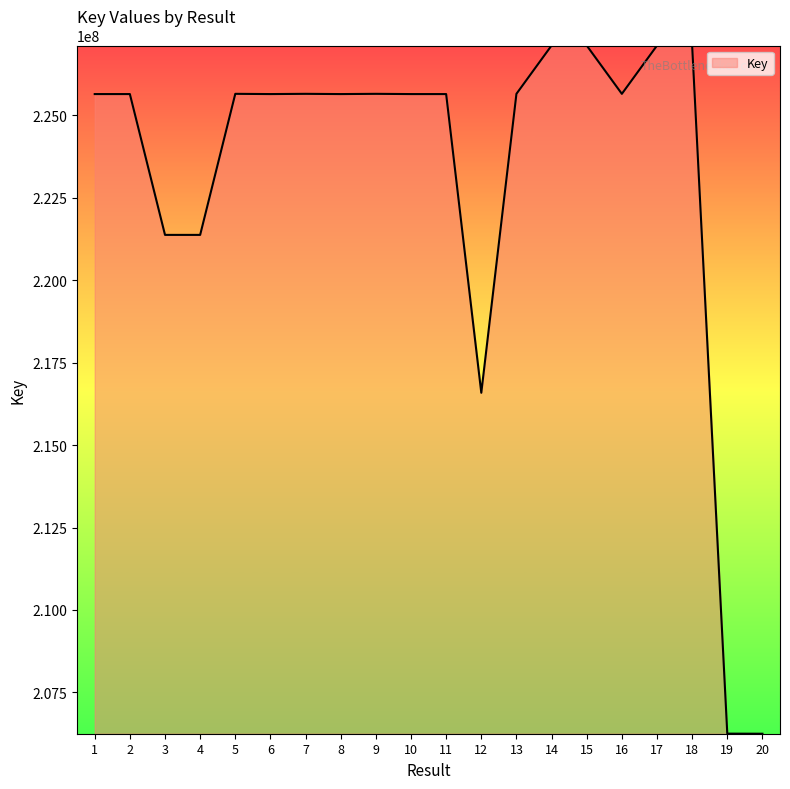

What is the difference between the maximum and minimum values?

20872247